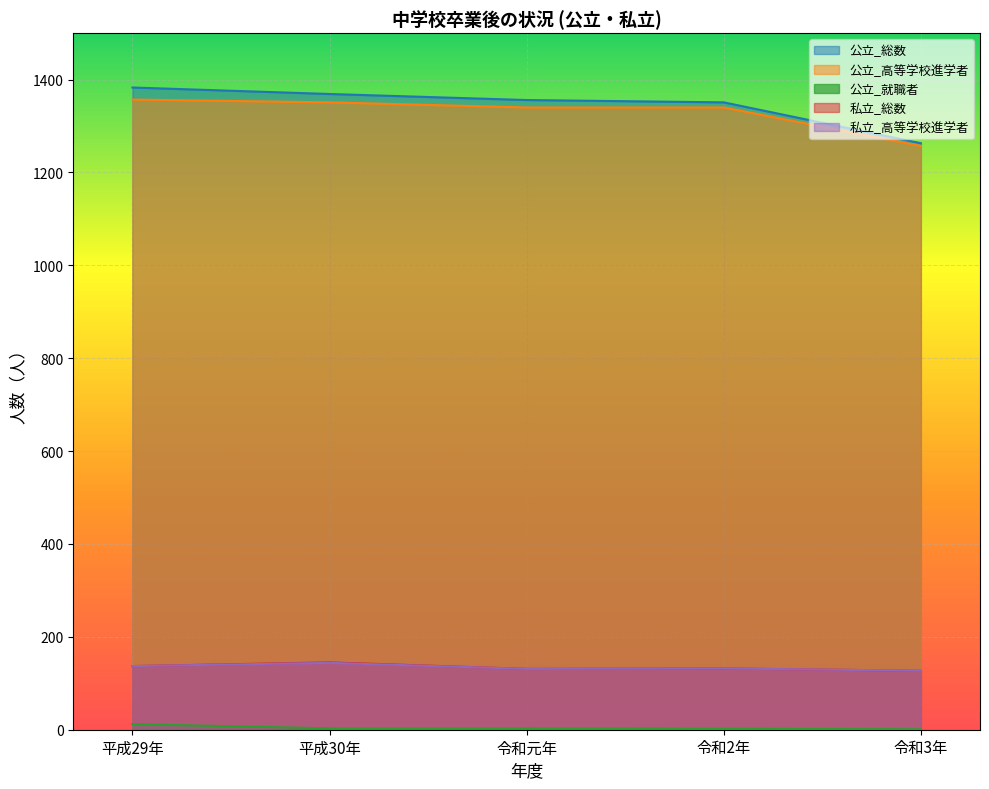

Which series has the largest range (max minus min)?

公立_総数